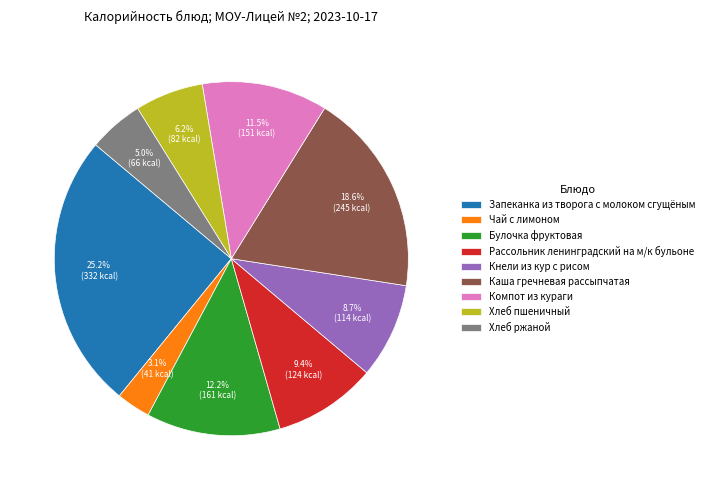

To the nearest percent, what is the average slice percentage?

11%